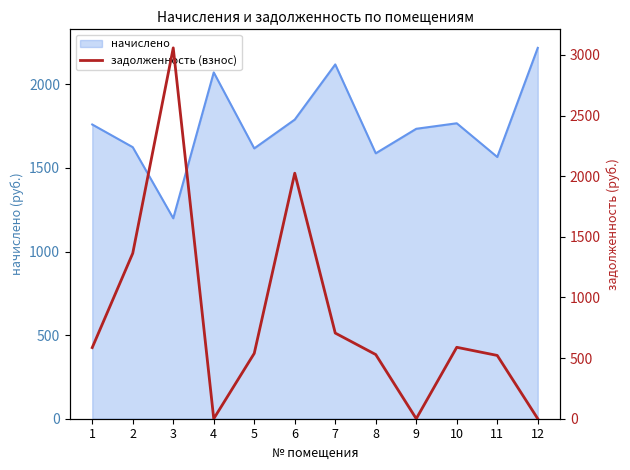

Between 10 and 5, which is larger?

10